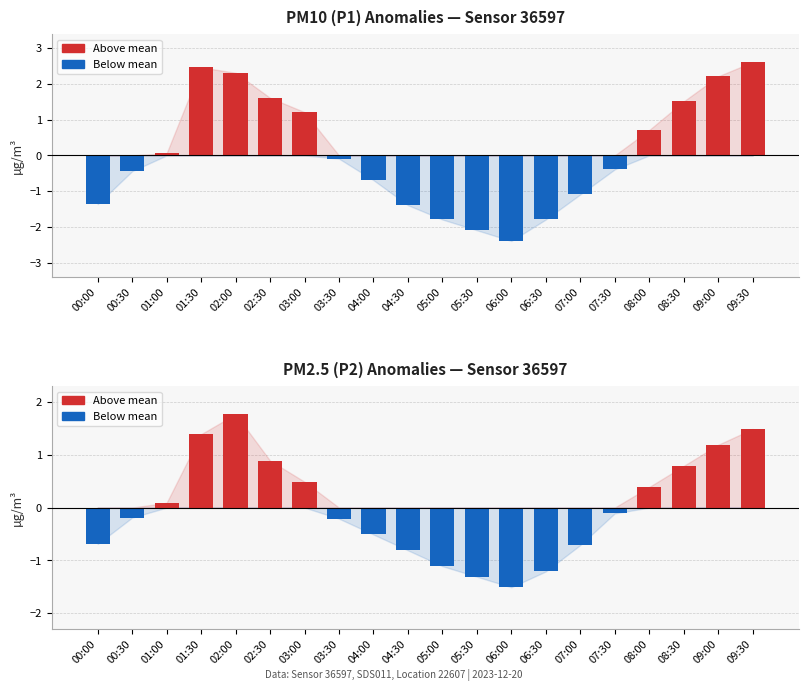

The value of Above mean at 03:00 is 0.5. True or false?

True